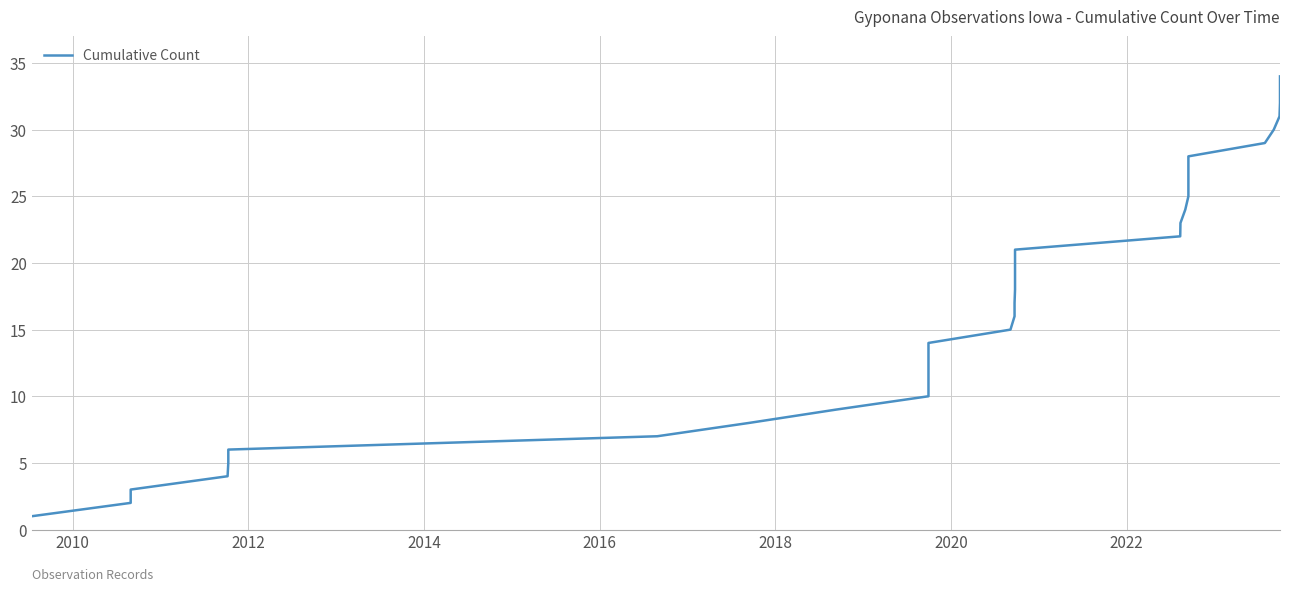

How many series are shown in this chart?

1